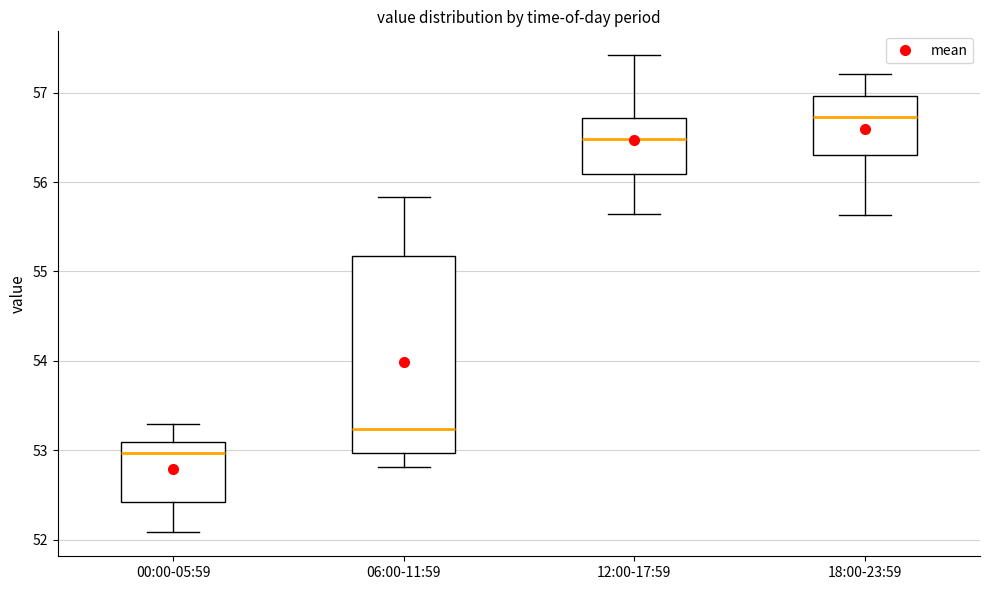

Where is the lower edge of the box for 12:00-17:59 on the y-axis? The values are not printed on the chart, so give them approximately, as read against the axis.

56.1